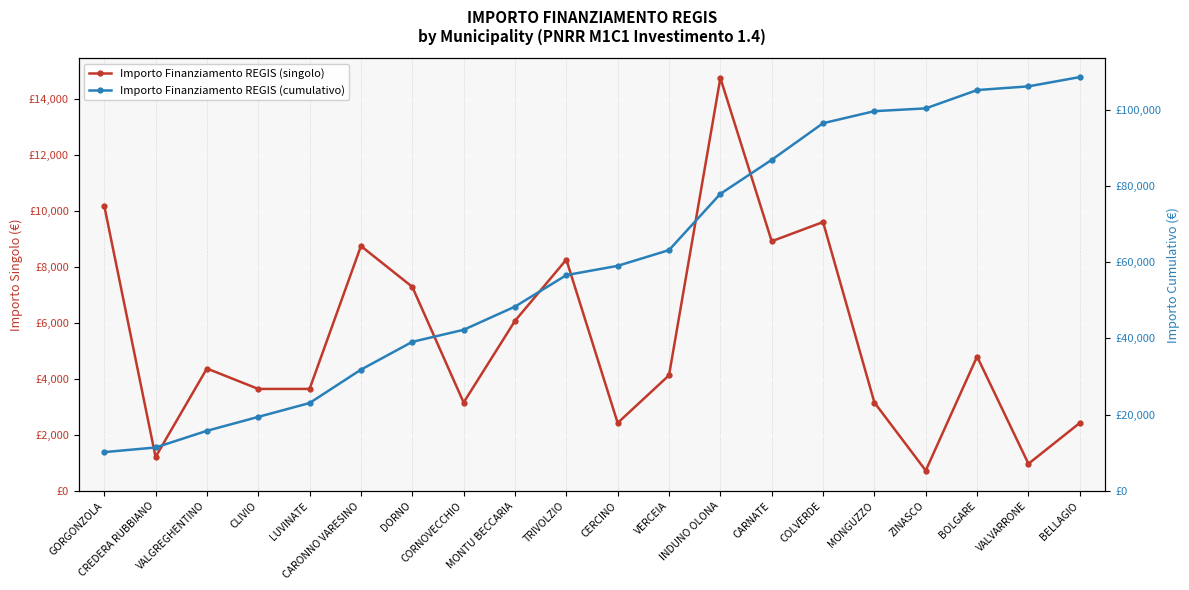

True or false: Importo Finanziamento REGIS (cumulativo) and Importo Finanziamento REGIS (singolo) cross at least once.

False